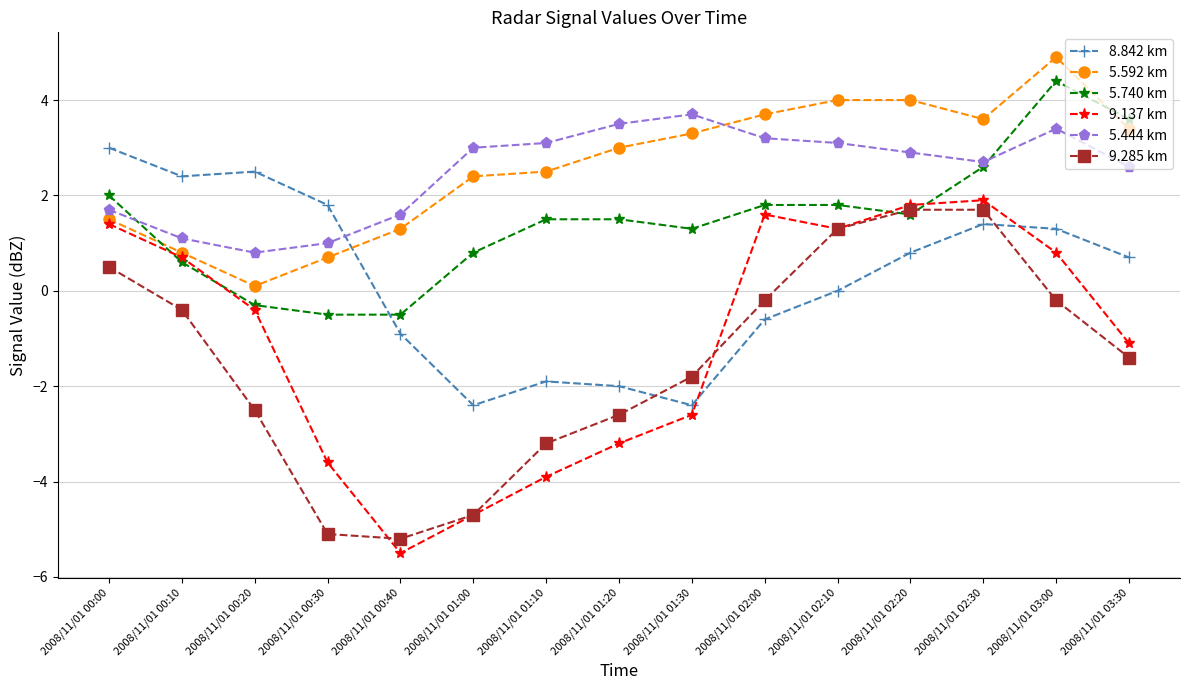

The 9.285 km series shows -0.4 at 2008/11/01 00:10. True or false?

True